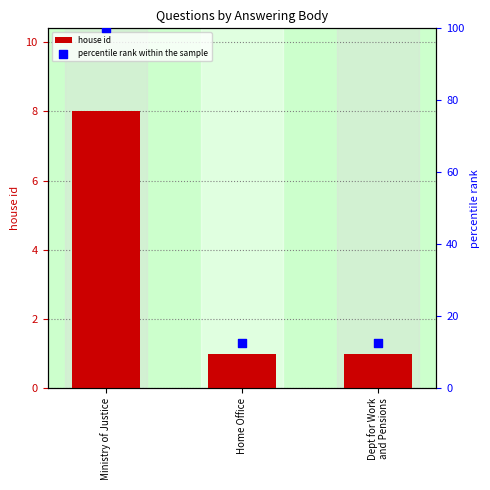

Is the value of percentile rank within the sample at Dept for Work
and Pensions greater than the value of house id at Ministry of Justice?

Yes